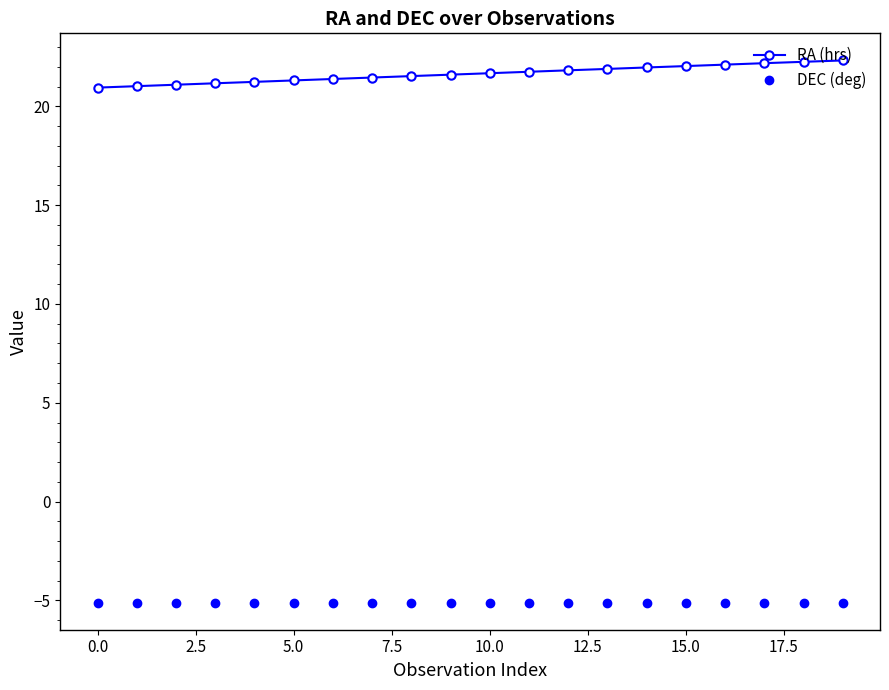

Is this an area chart (filled region under the line)?

No